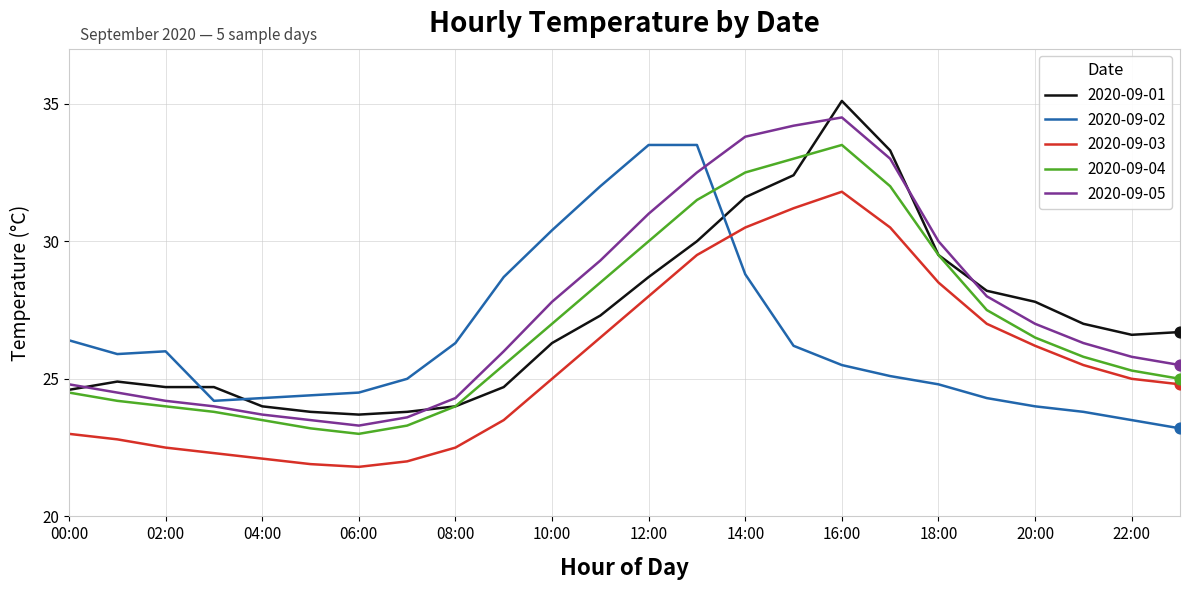

What is the lowest value of the 2020-09-05 series?

23.3